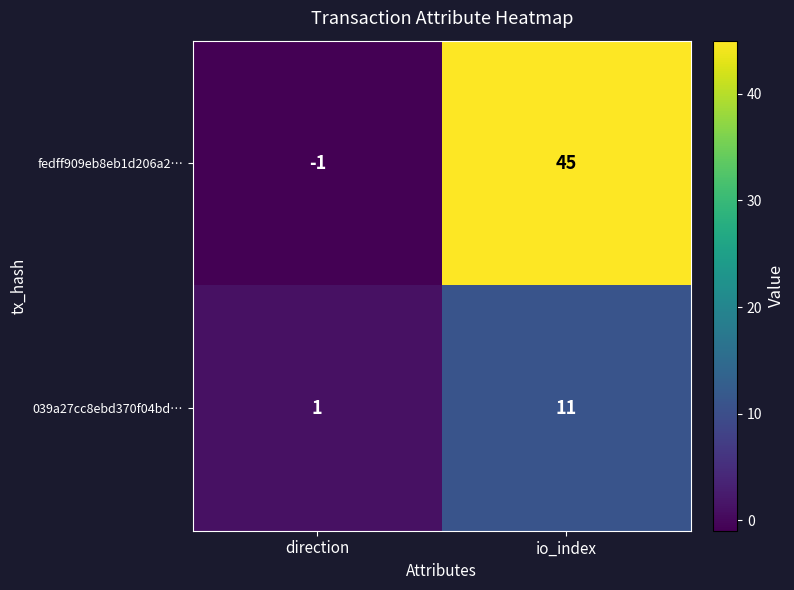

Which series changed the most between direction and io_index?

fedff909eb8eb1d206a2…